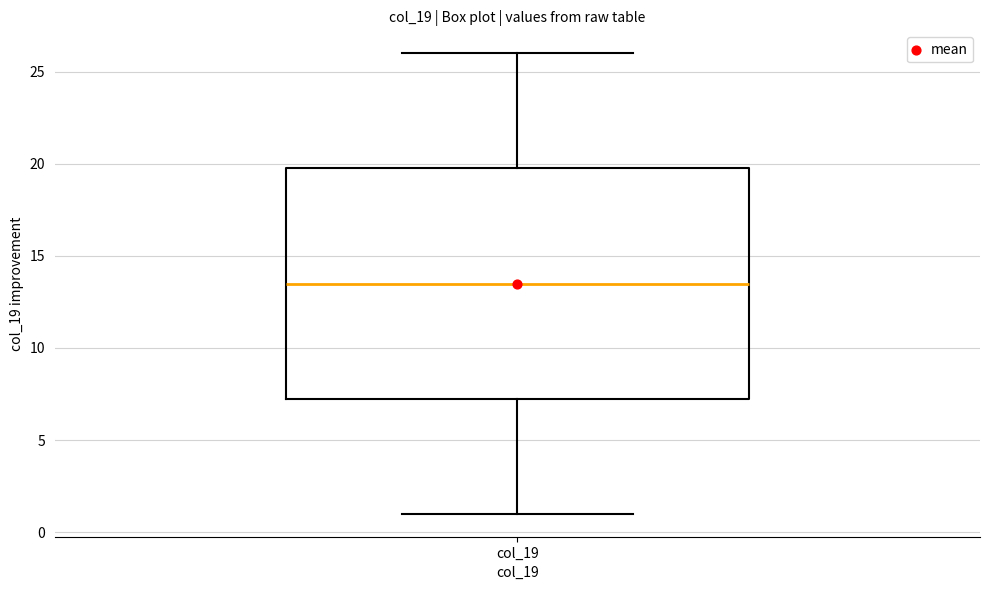

Read this box plot against the y-axis: the position of the median line, the range covered by the box, and the ends of both whiskers. The values are not printed on the chart, so give them approximately, as read against the axis.

median 13.5, box 7.5 to 20.0, whiskers 1.0 to 26.0